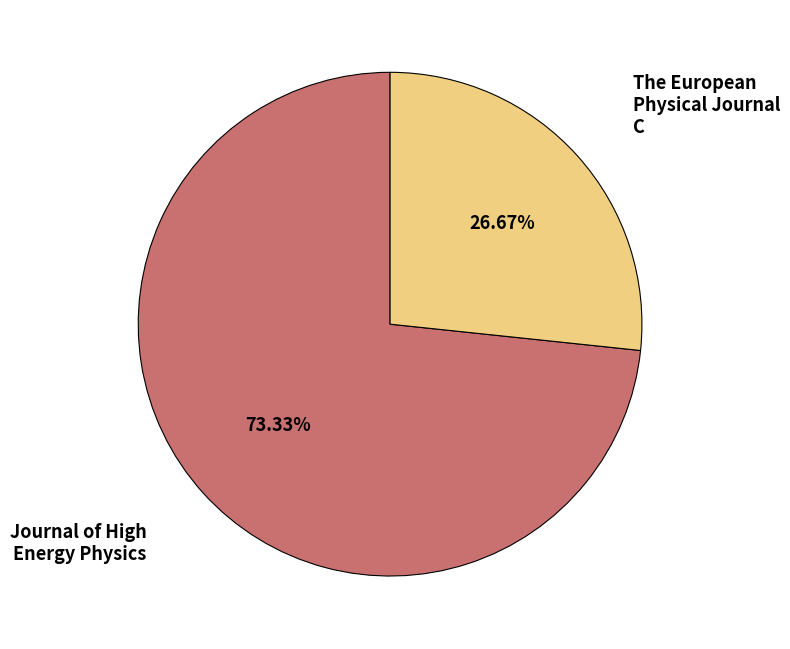

Is there any slice that represents more than half of the pie?

Yes